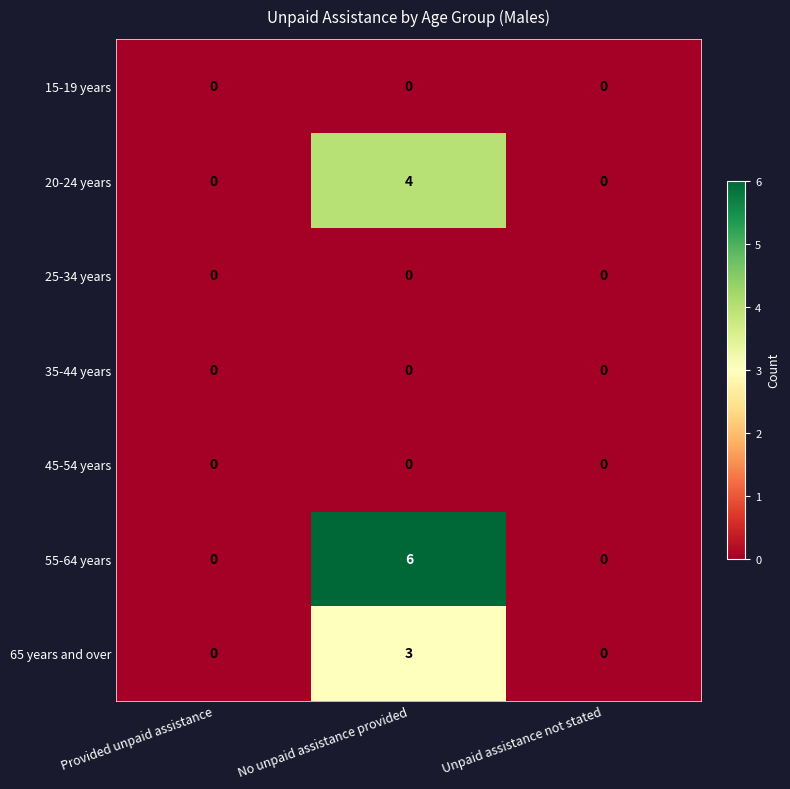

Which series changed the most between Provided unpaid assistance and No unpaid assistance provided?

55-64 years